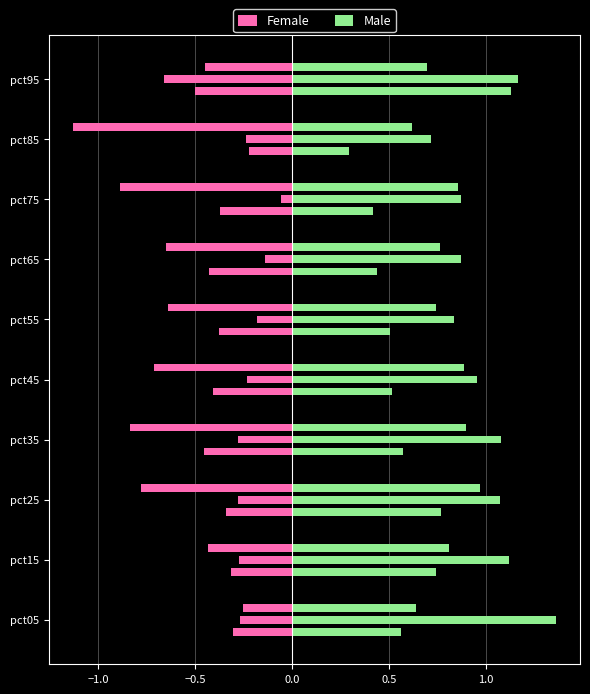

What are all the series names shown in the legend?

Female, Male